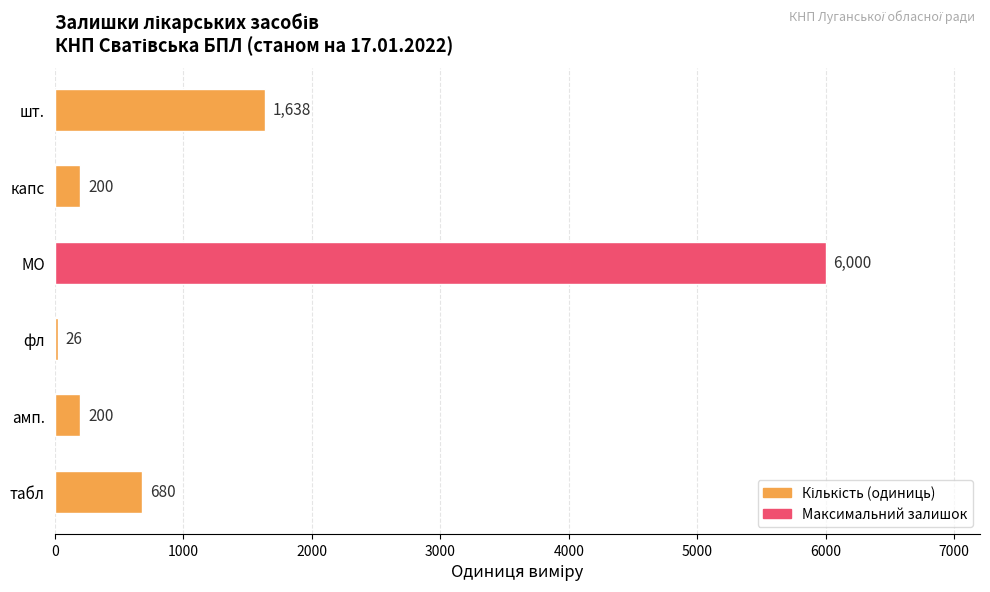

What is the change in value from табл to фл?

-654